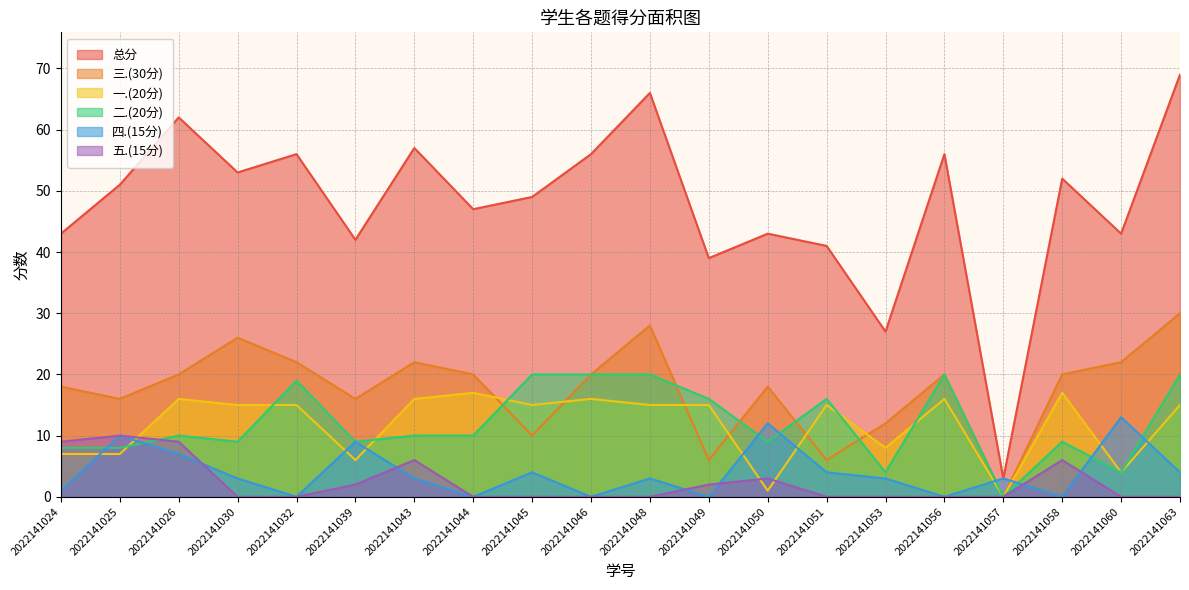

At which category is the sum across all series the highest?

2022141063